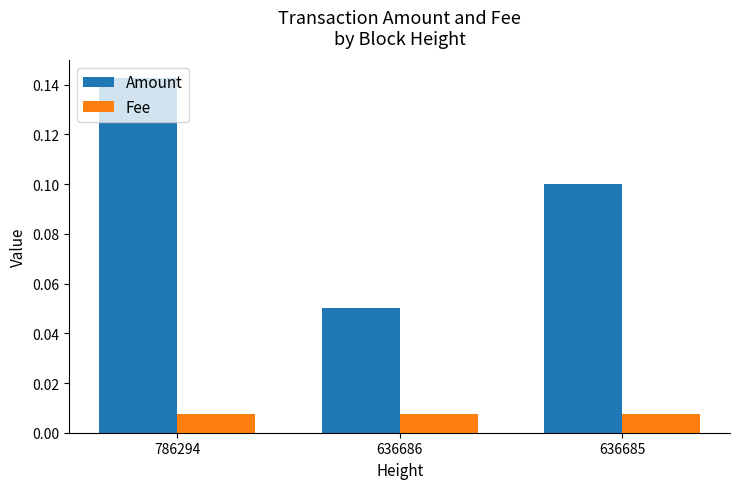

Which series changed the most between 636686 and 636685?

Amount